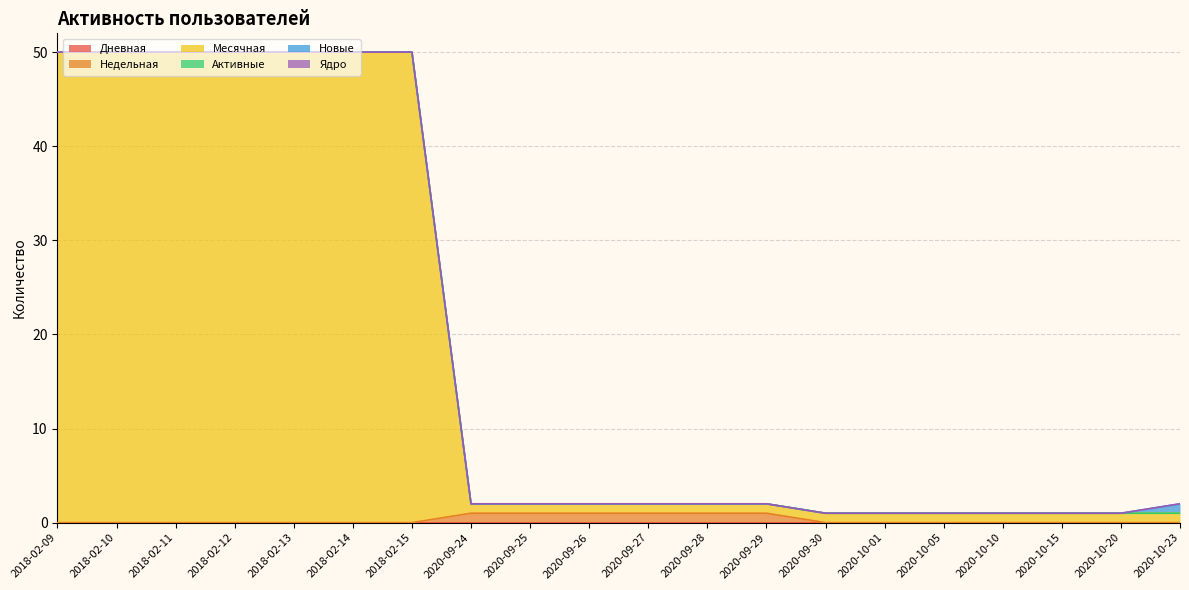

Rank the series at 2018-02-15 from highest to lowest value.

Месячная, Дневная, Недельная, Активные, Новые, Ядро